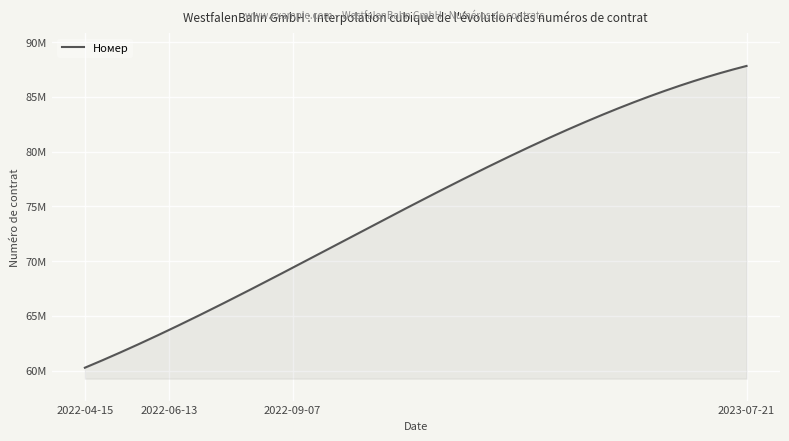

Is this an area chart (filled region under the line)?

Yes